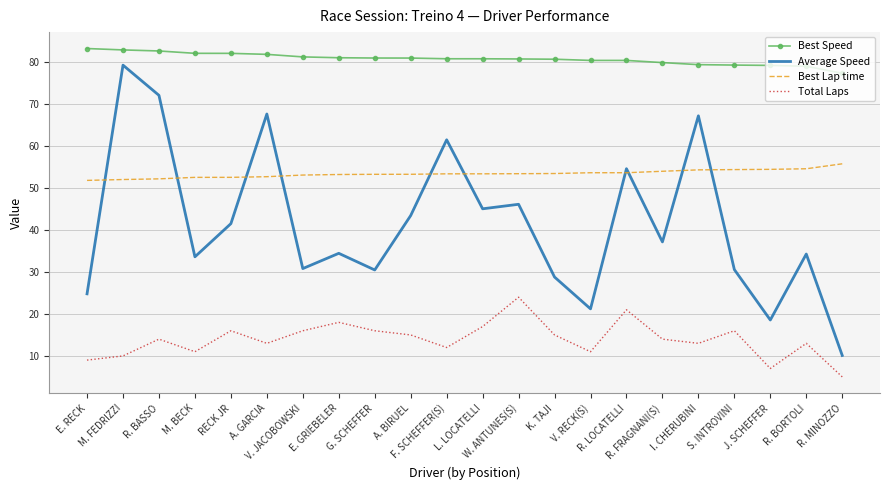

Rank the series by their maximum value, from highest to lowest.

Best Speed, Average Speed, Best Lap time, Total Laps